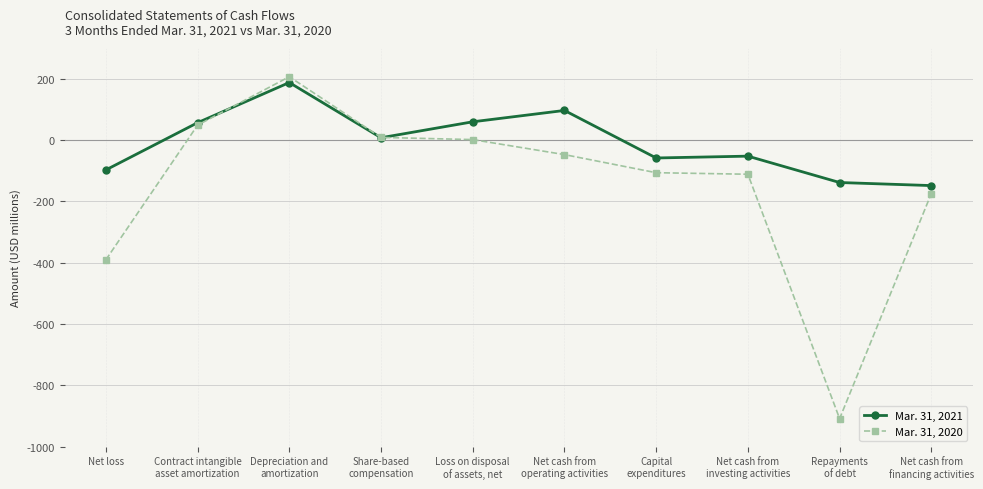

Which series has the largest range (max minus min)?

Mar. 31, 2020